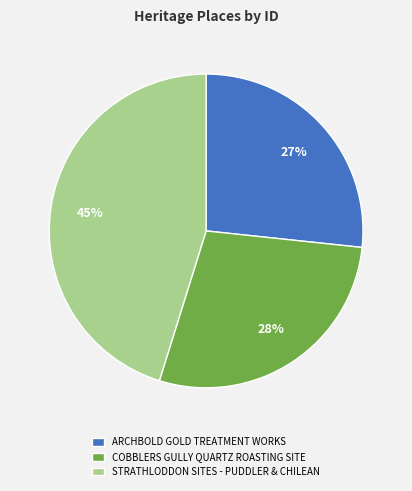

To the nearest percent, what is the average slice percentage?

33%